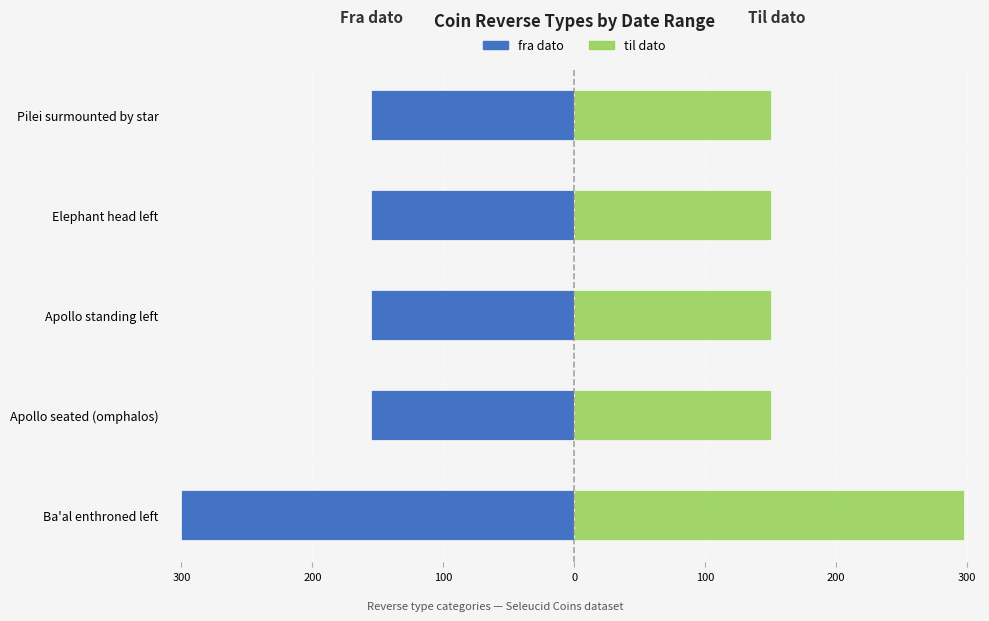

Is it true that fra dato equals -38 at Apollo seated (omphalos)?

False